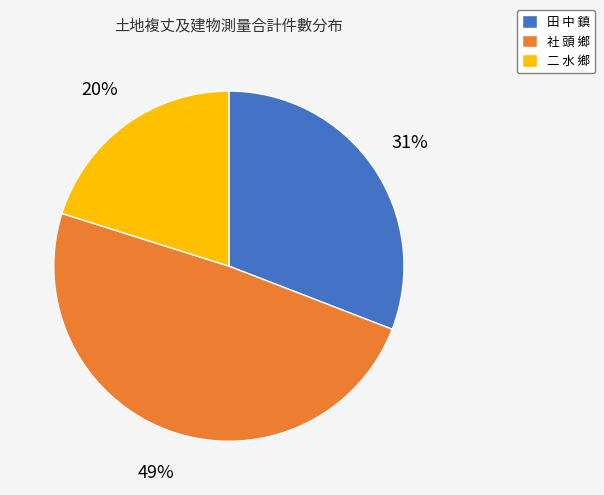

Which has a higher value, 田 中 鎮 or 二 水 鄉?

田 中 鎮